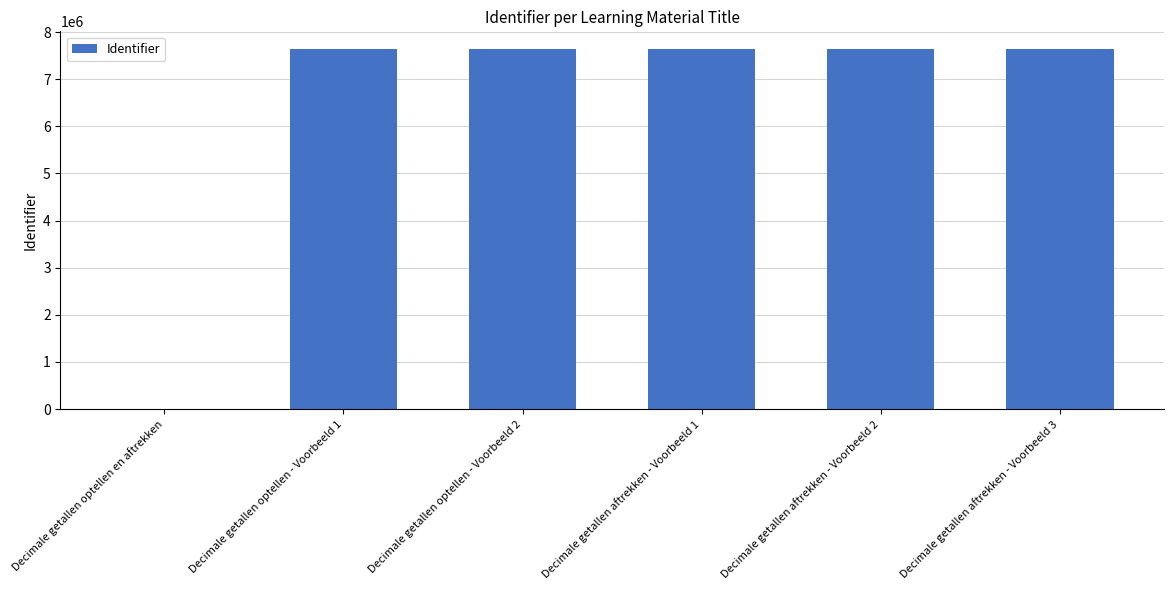

What is the greatest value displayed?

7635339